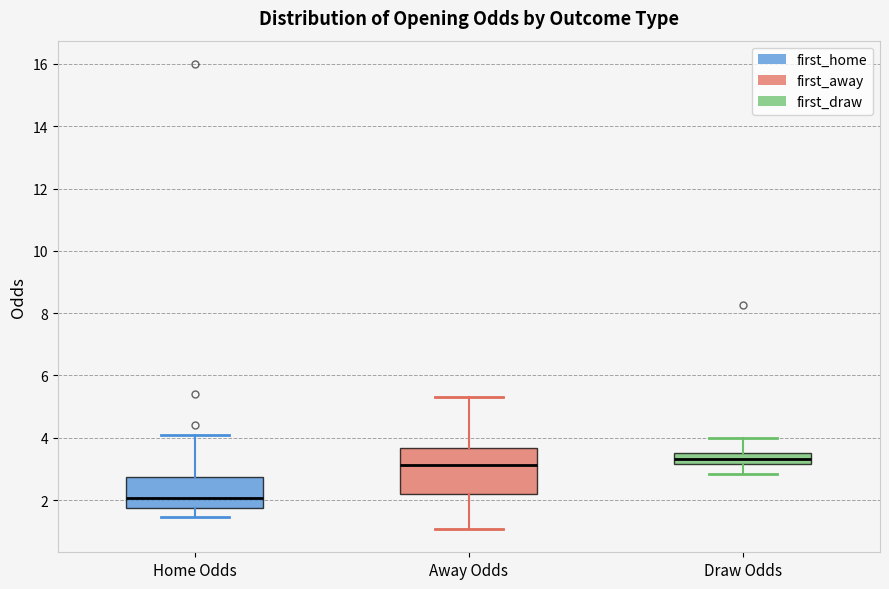

Reading left to right, transcribe this box plot: for each box, give where its median line is, the range the box spans, and where its two whiskers end, as read against the y-axis. The values are not printed on the chart, so give them approximately, as read against the axis.

Home Odds: median 2.0, box 1.8 to 2.8, whiskers 1.4 to 4.2
Away Odds: median 3.2, box 2.2 to 3.6, whiskers 1.0 to 5.4
Draw Odds: median 3.4, box 3.2 to 3.6, whiskers 2.8 to 4.0